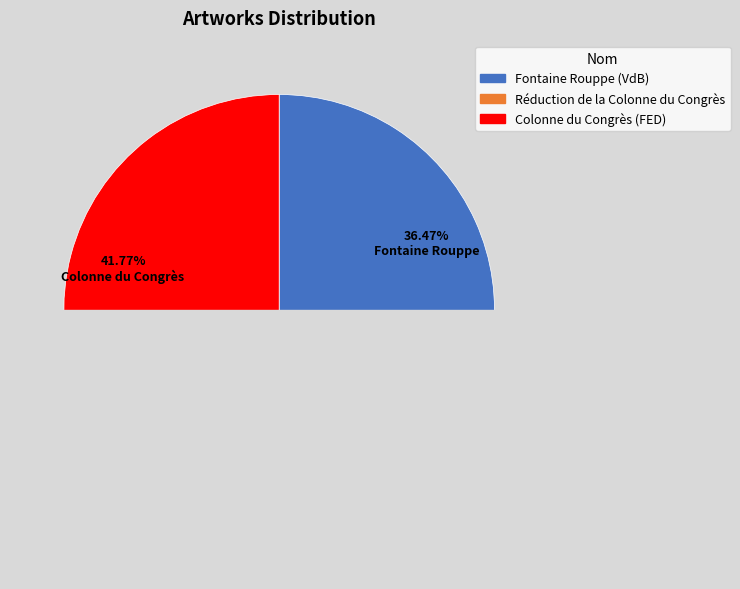

How many slices are in this pie chart?

3